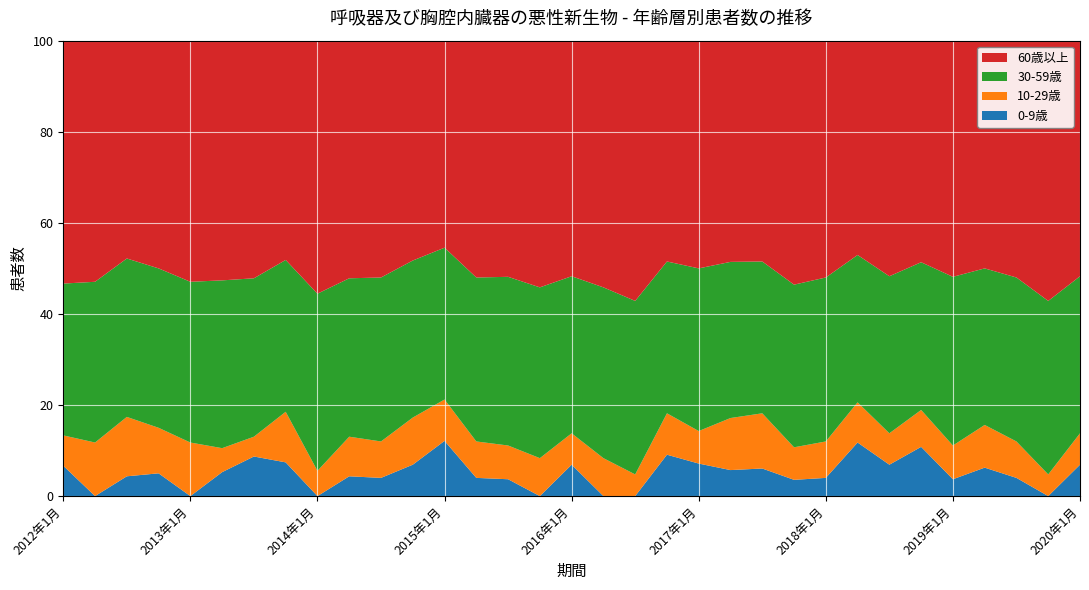

Reading right to left, extract all data points from this chart.

0-9歳: 2	0	1	2	1	4	2	4	1	1	2	2	2	3	0	0	2	0	1	1	4	2	1	1	0	2	2	1	0	1	1	0	1
10-29歳: 2	1	2	3	2	3	2	3	2	2	4	4	2	3	1	2	2	2	2	2	3	3	2	2	1	3	1	1	2	2	3	2	1
30-59歳: 10	8	9	11	10	12	10	11	9	10	11	12	10	11	8	9	10	9	10	9	11	10	9	8	7	9	8	7	6	7	8	6	5
60歳以上: 15	12	13	16	14	18	15	16	13	15	16	17	14	16	12	13	15	13	14	13	15	14	13	12	10	13	12	10	9	10	11	9	8